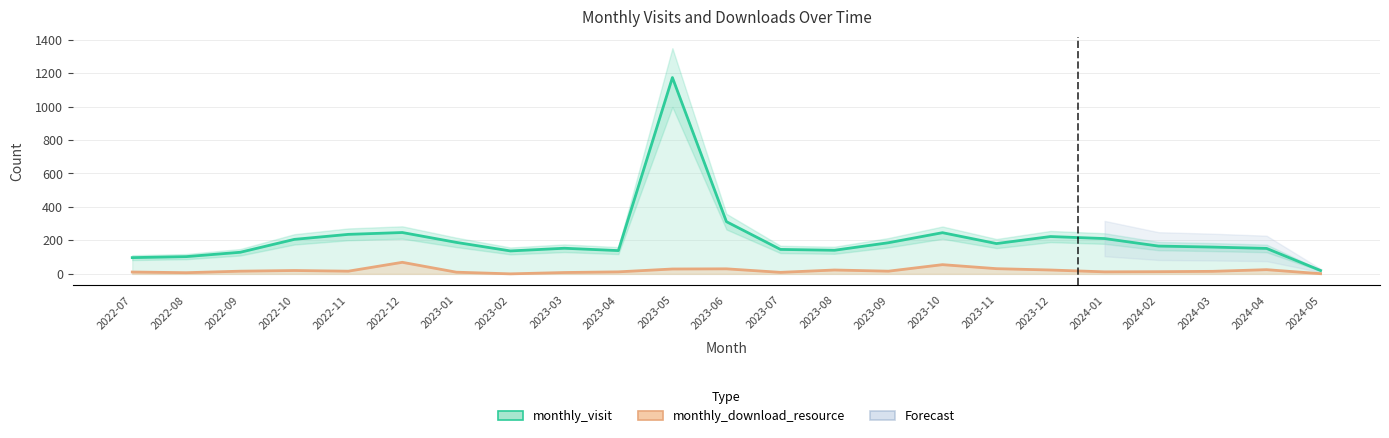

What value does the monthly_visit series have at 2022-11?

236